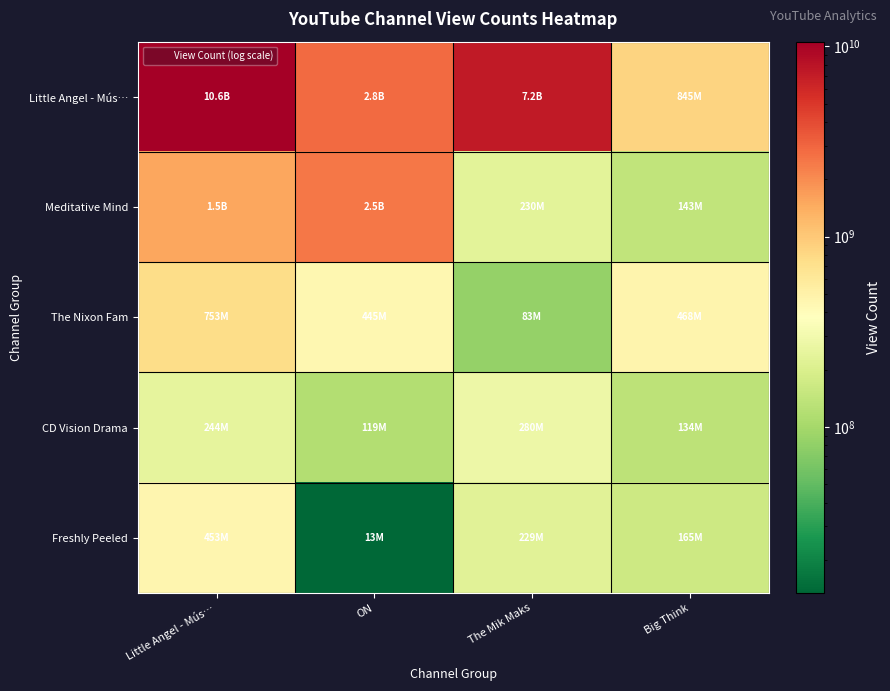

Rank the series at ON from lowest to highest value.

Freshly Peeled, CD Vision Drama, The Nixon Fam, Meditative Mind, Little Angel - Mús…